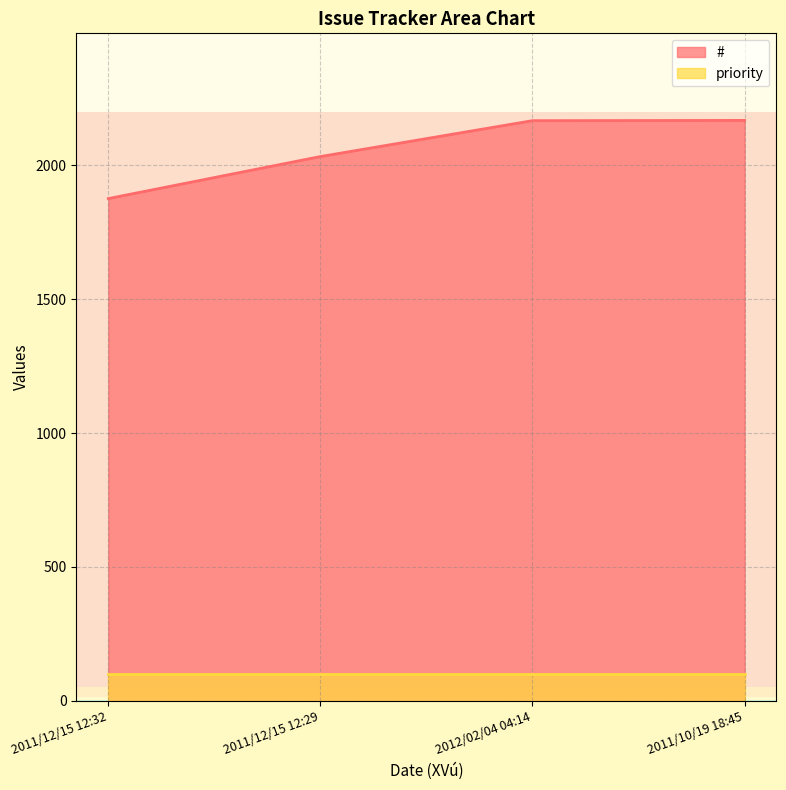

Rank the categories by value from highest to lowest.

2011/10/19 18:45, 2012/02/04 04:14, 2011/12/15 12:29, 2011/12/15 12:32